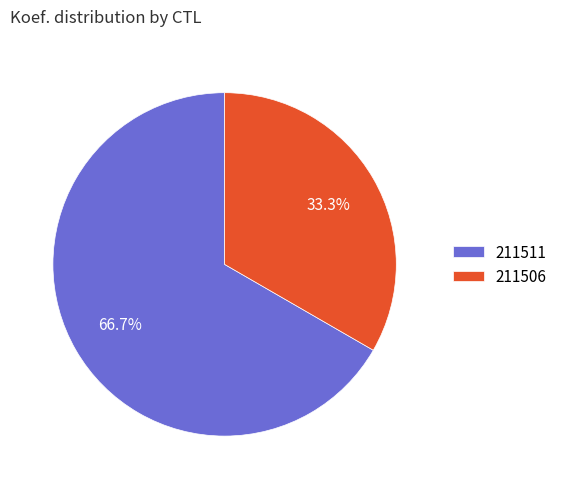

Rank the categories by value from highest to lowest.

211511, 211506